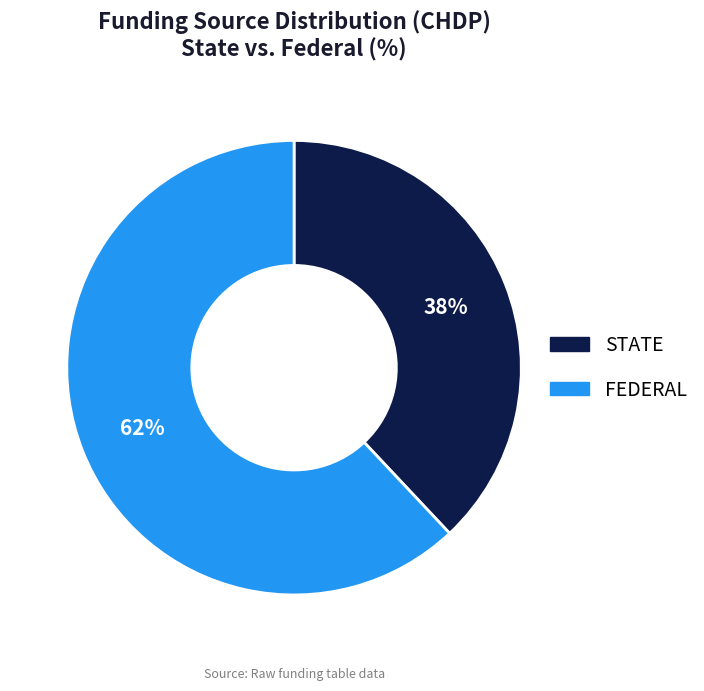

Is the sum of STATE and FEDERAL greater than half?

Yes